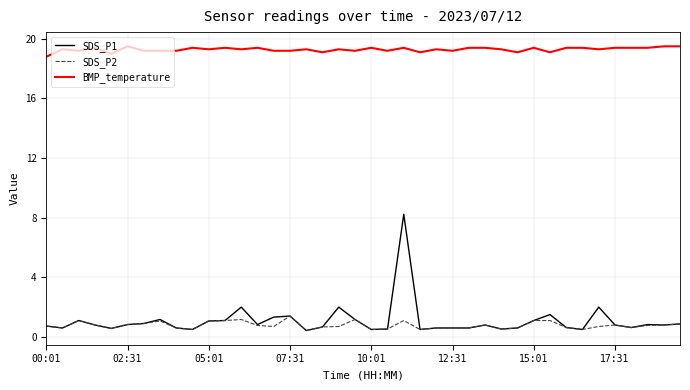

How many lines are shown in the chart?

3